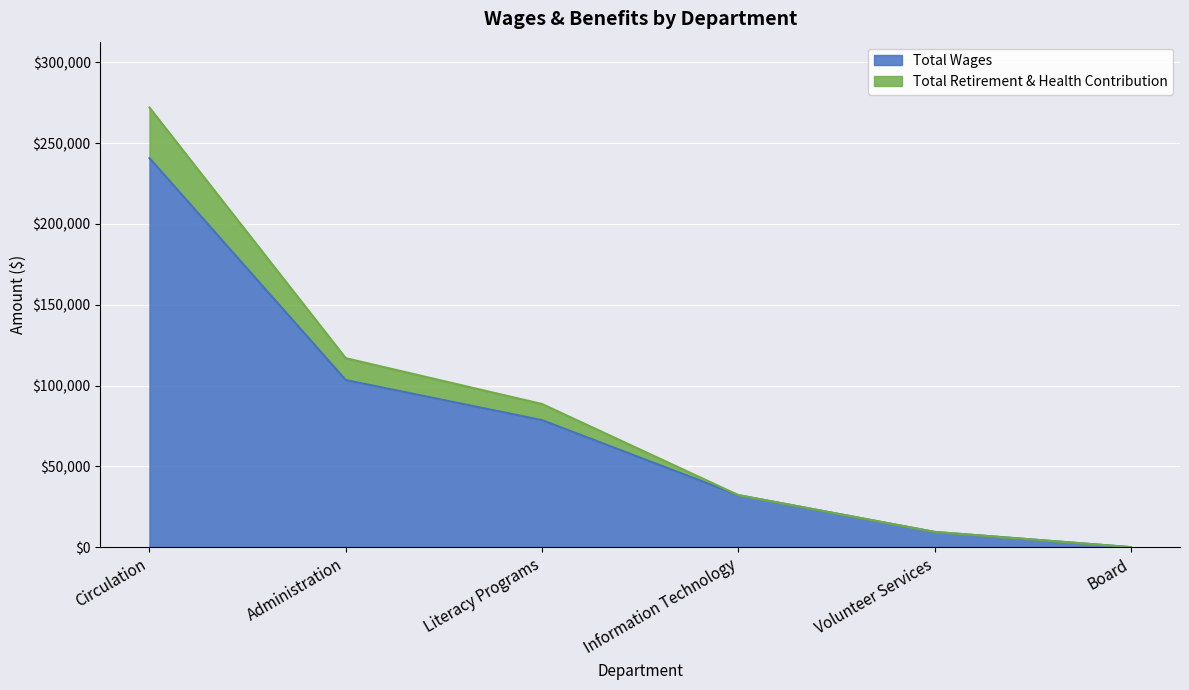

At which label does Total Retirement & Health Contribution first exceed 88575?

Circulation